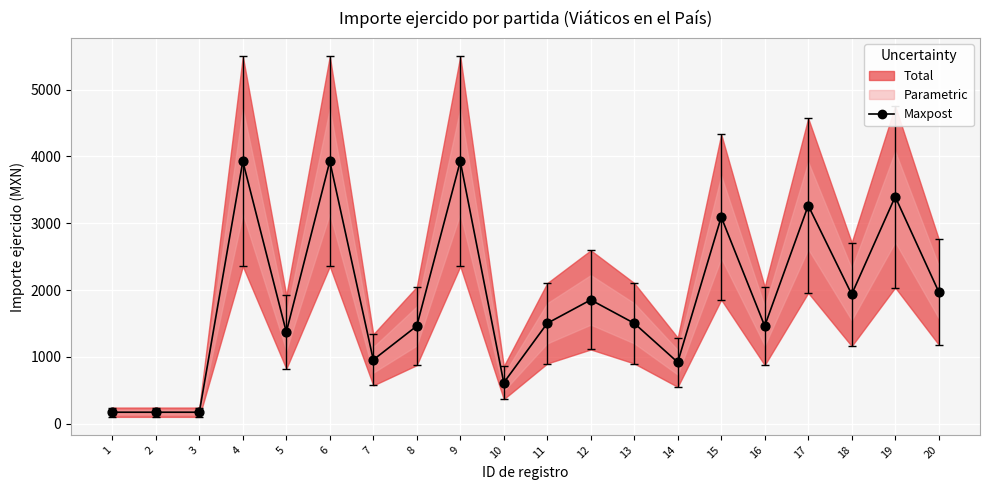

Which has a higher value, 8 or 1?

8